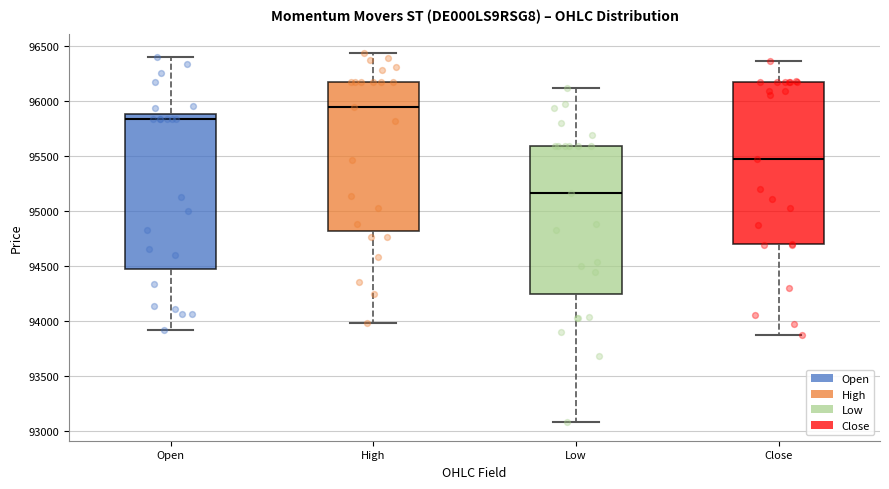

Reading left to right, transcribe this box plot: for each box, give where its median line is, the range the box spans, and where its two whiskers end, as read against the y-axis. The values are not printed on the chart, so give them approximately, as read against the axis.

Open: median 95850, box 94450 to 95900, whiskers 93900 to 96400
High: median 95950, box 94800 to 96150, whiskers 94000 to 96450
Low: median 95150, box 94250 to 95600, whiskers 93100 to 96100
Close: median 95450, box 94700 to 96150, whiskers 93850 to 96350